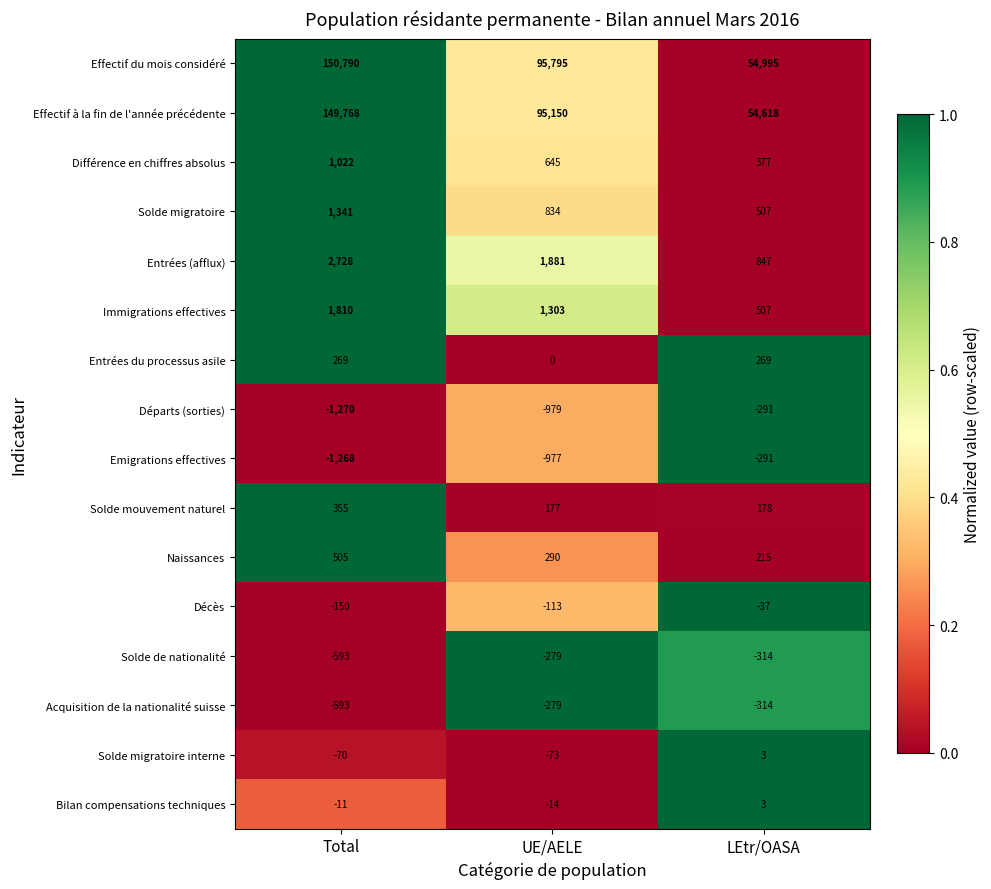

What is the difference between the highest and lowest values at LEtr/OASA?

55309